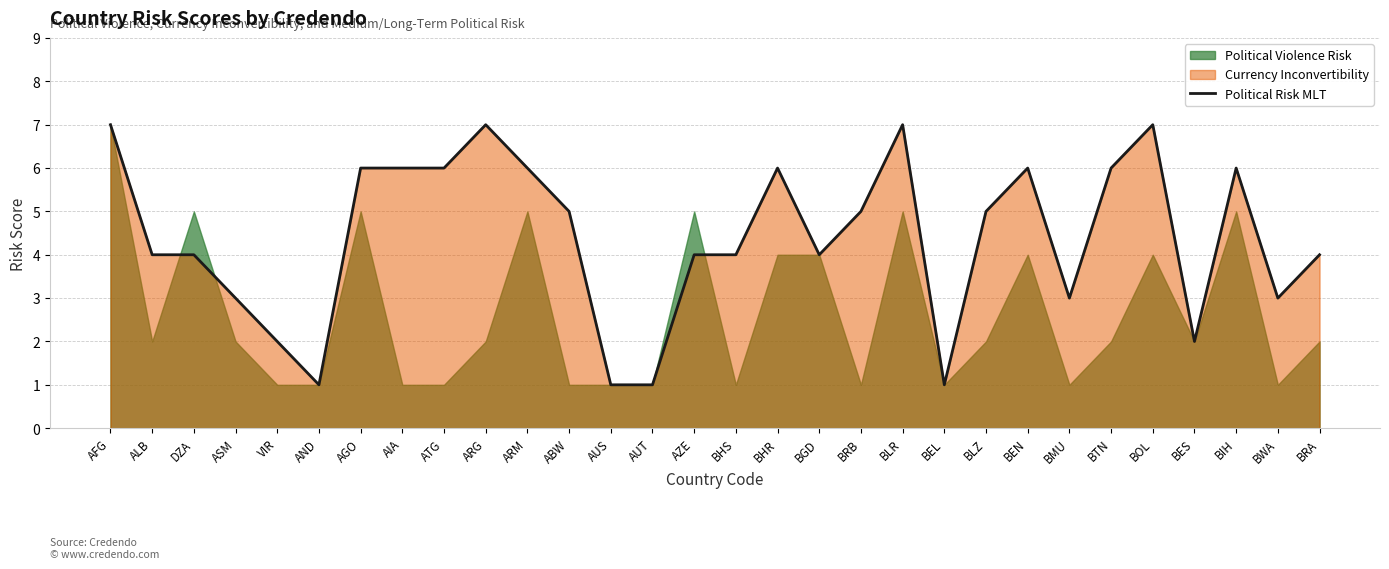

Rank the categories by value from lowest to highest.

AND, AUS, AUT, BEL, VIR, BES, ASM, BMU, BWA, ALB, DZA, AZE, BHS, BGD, BRA, ABW, BRB, BLZ, AGO, AIA, ATG, ARM, BHR, BEN, BTN, BIH, AFG, ARG, BLR, BOL